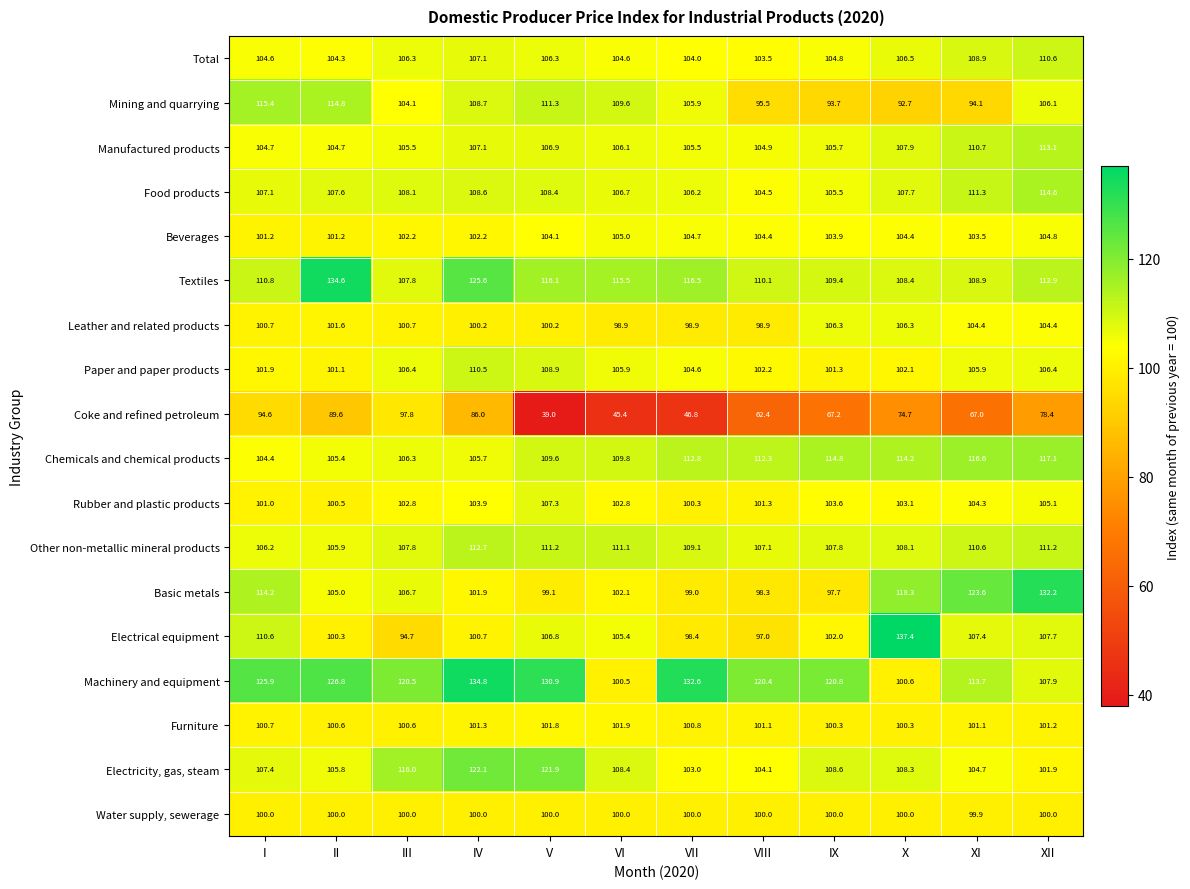

Which series changed the most between III and VII?

Coke and refined petroleum